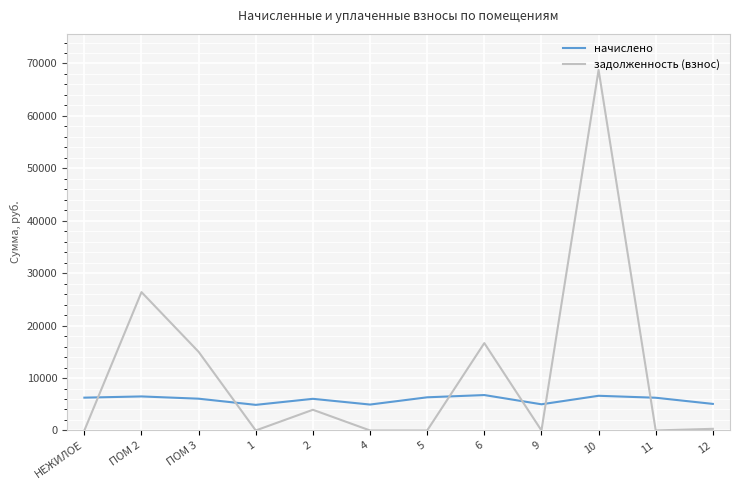

True or false: начислено has a value of 6756.5 at 6.

True